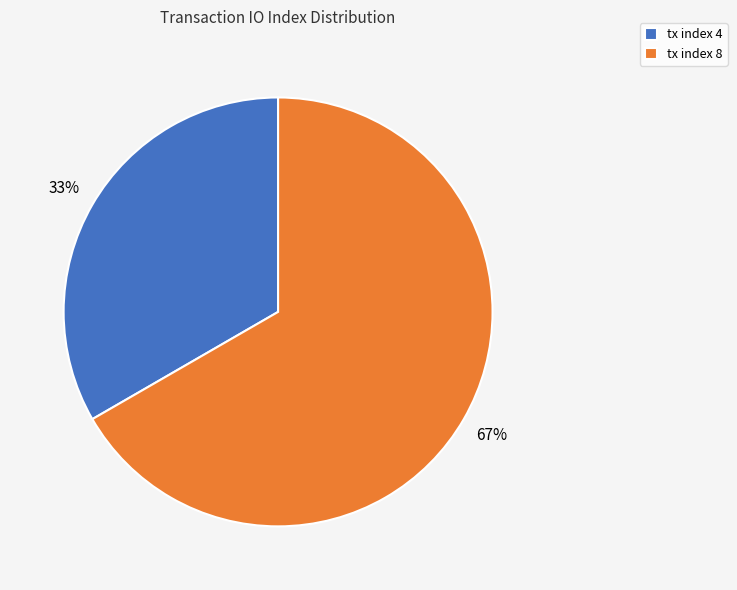

Does any single category account for the majority?

Yes